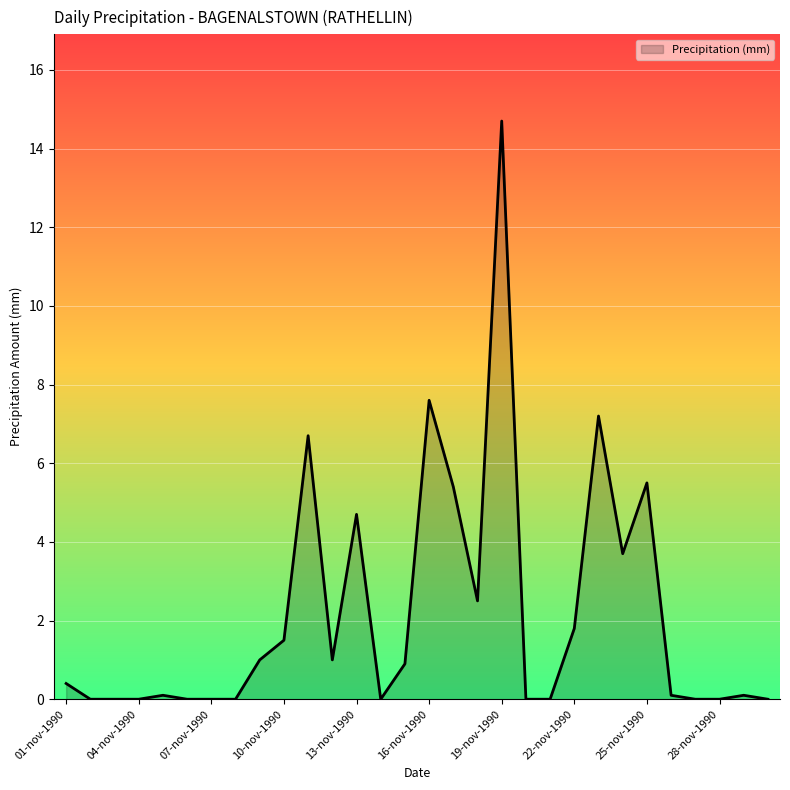

What is the difference between the maximum and minimum values?

14.7